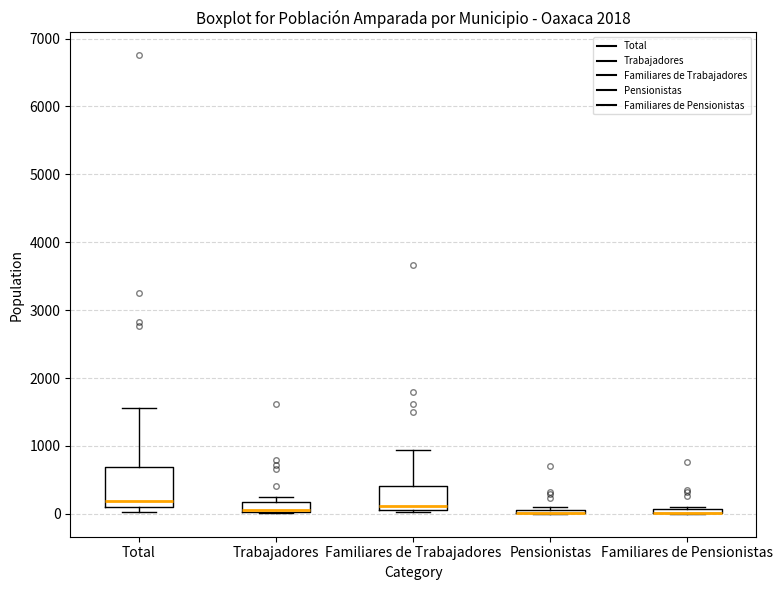

Where does the median line of the box for Trabajadores sit on the y-axis? The values are not printed on the chart, so give them approximately, as read against the axis.

100